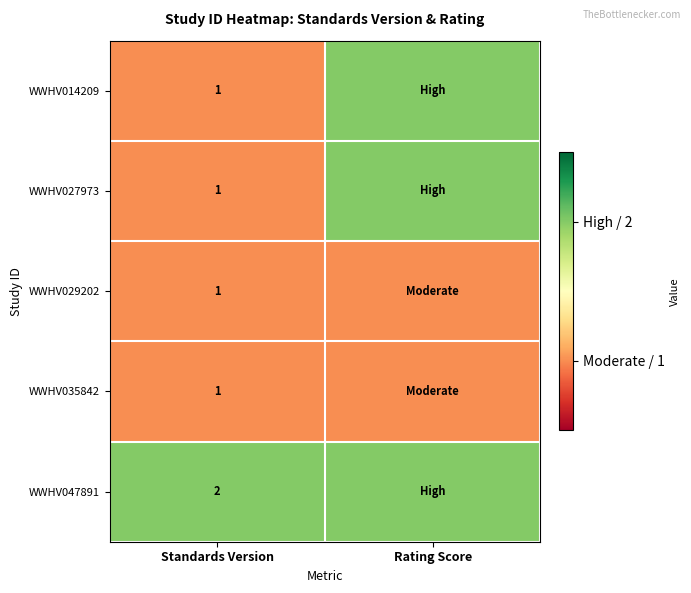

The WWHV035842 series shows 0 at Standards Version. True or false?

False